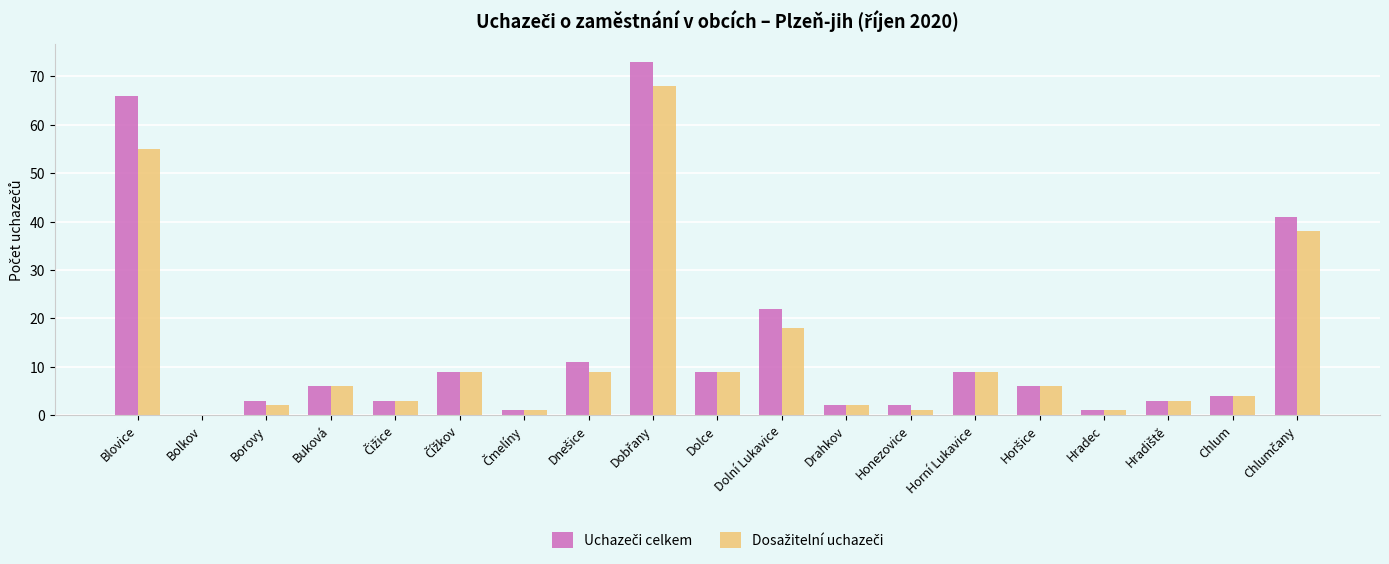

Count the number of categories in the chart.

19